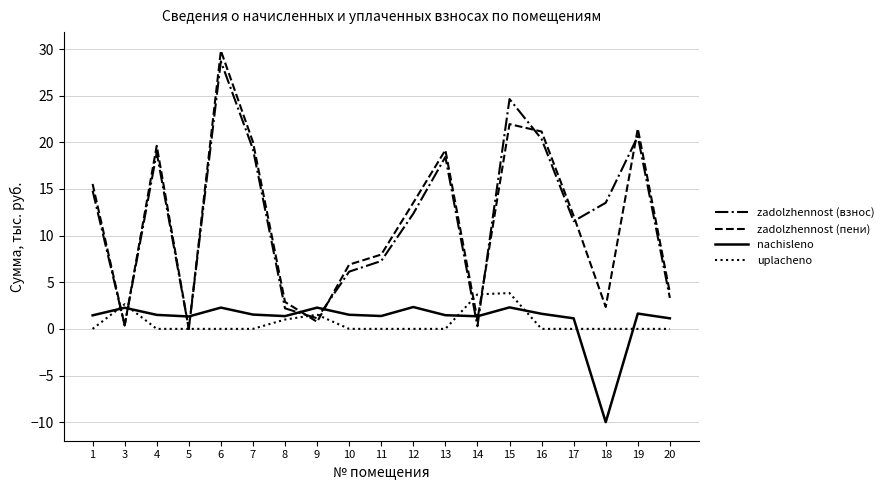

The value of zadolzhennost (взнос) at 15 is 12.9. True or false?

False